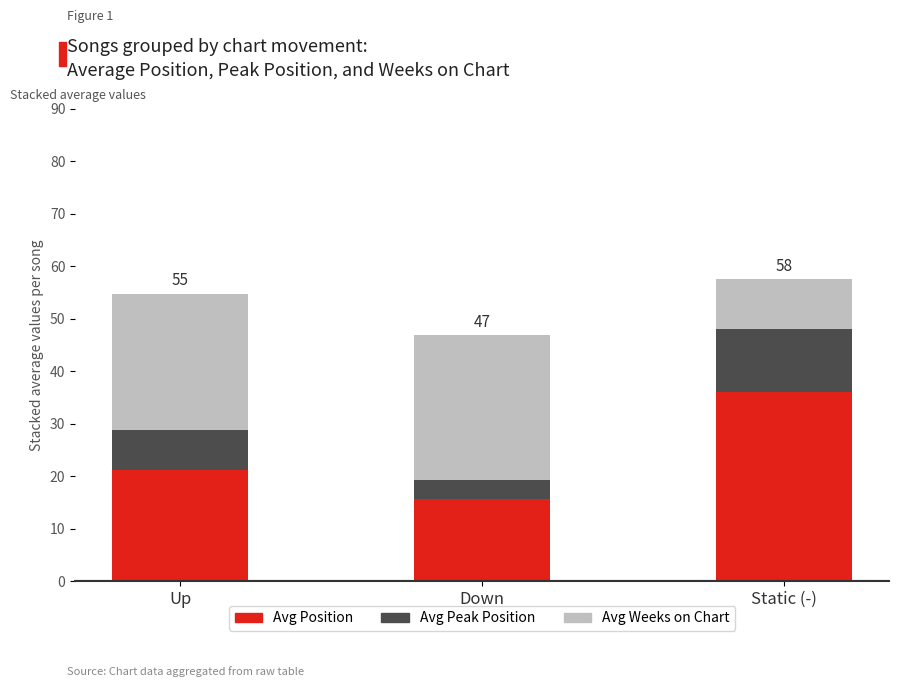

Reading left to right, what are the values for Avg Position?

21.1	15.7	36.0